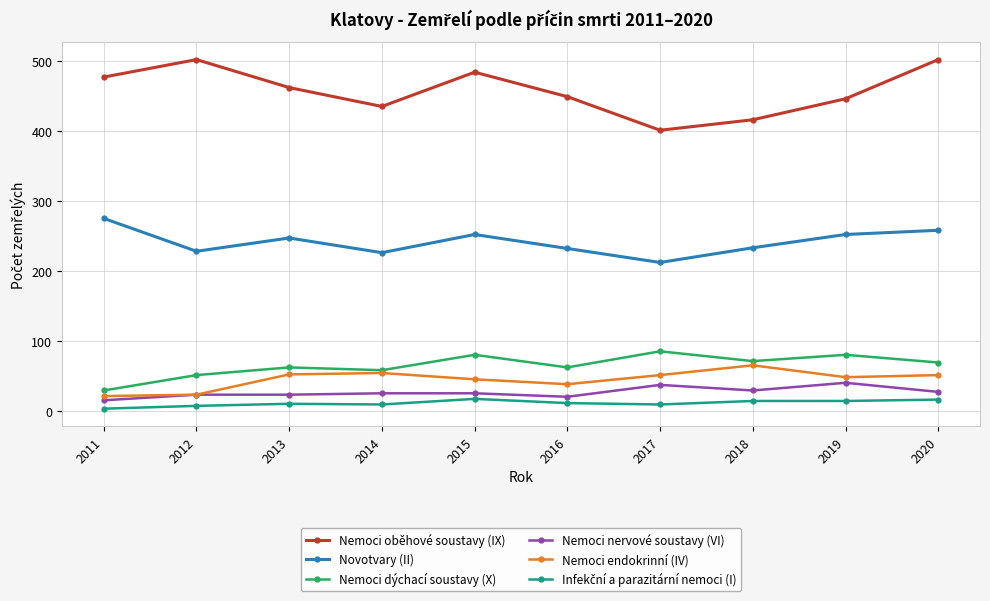

True or false: Novotvary (II) has a value of 226 at 2014.

True